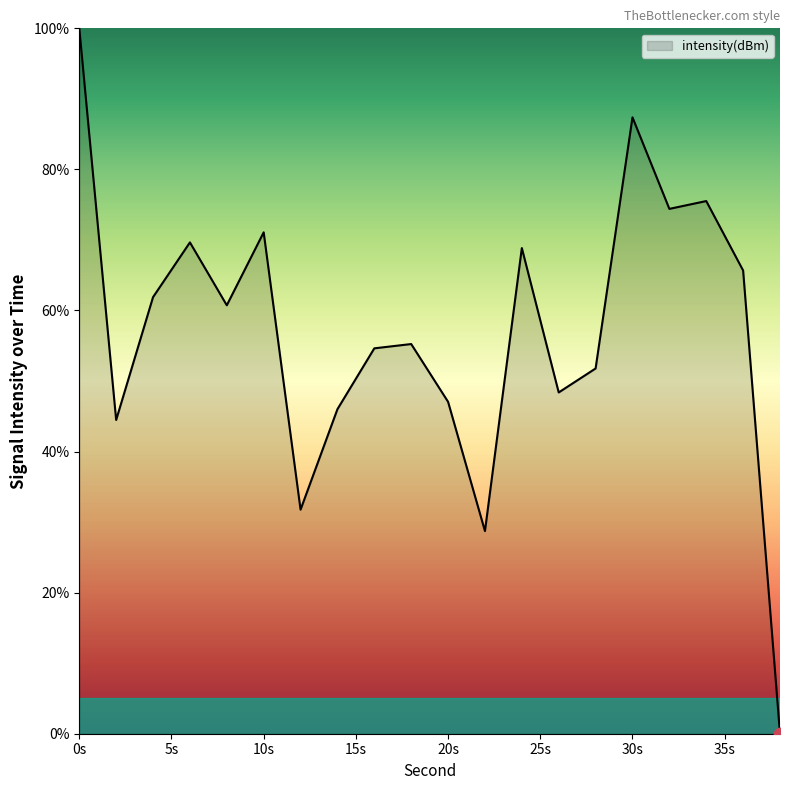

What is the difference between the maximum and minimum values?

100.0